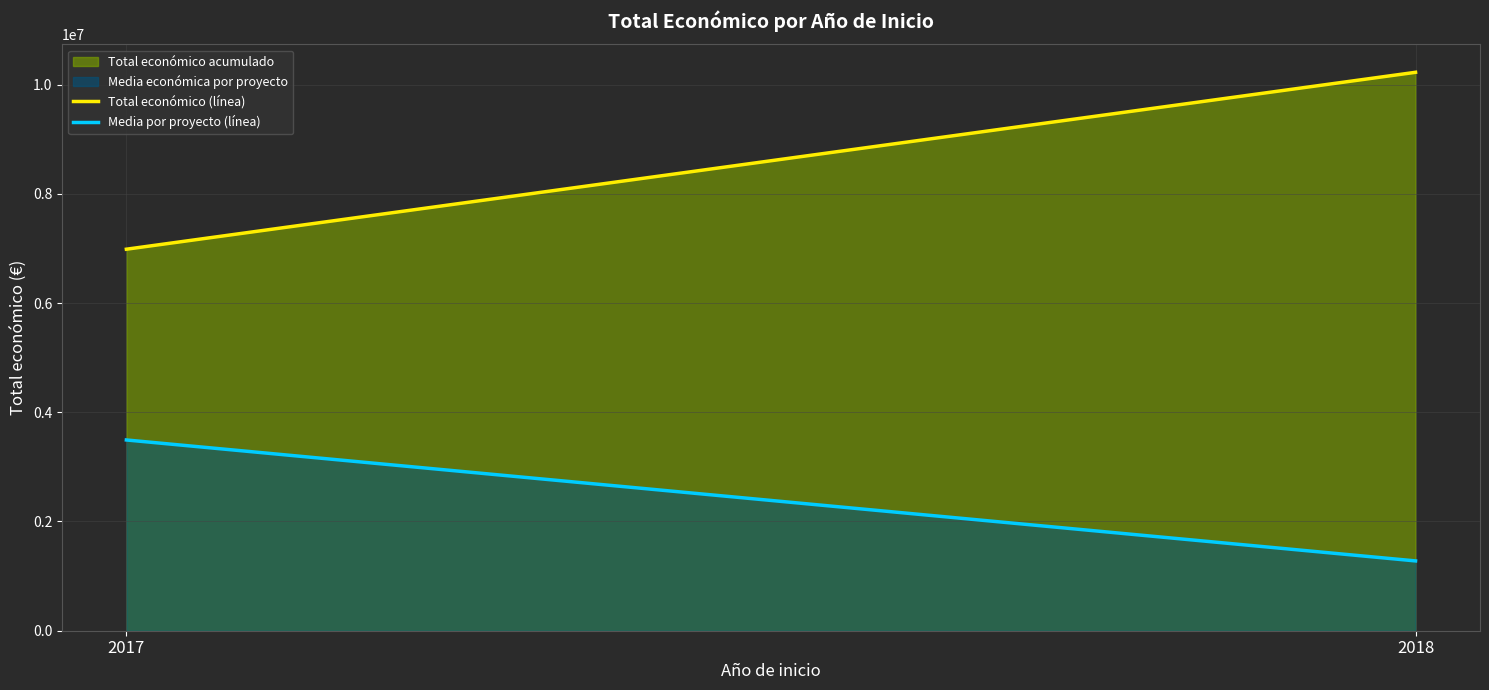

True or false: Media por proyecto (línea) and Total económico (línea) cross at least once.

False